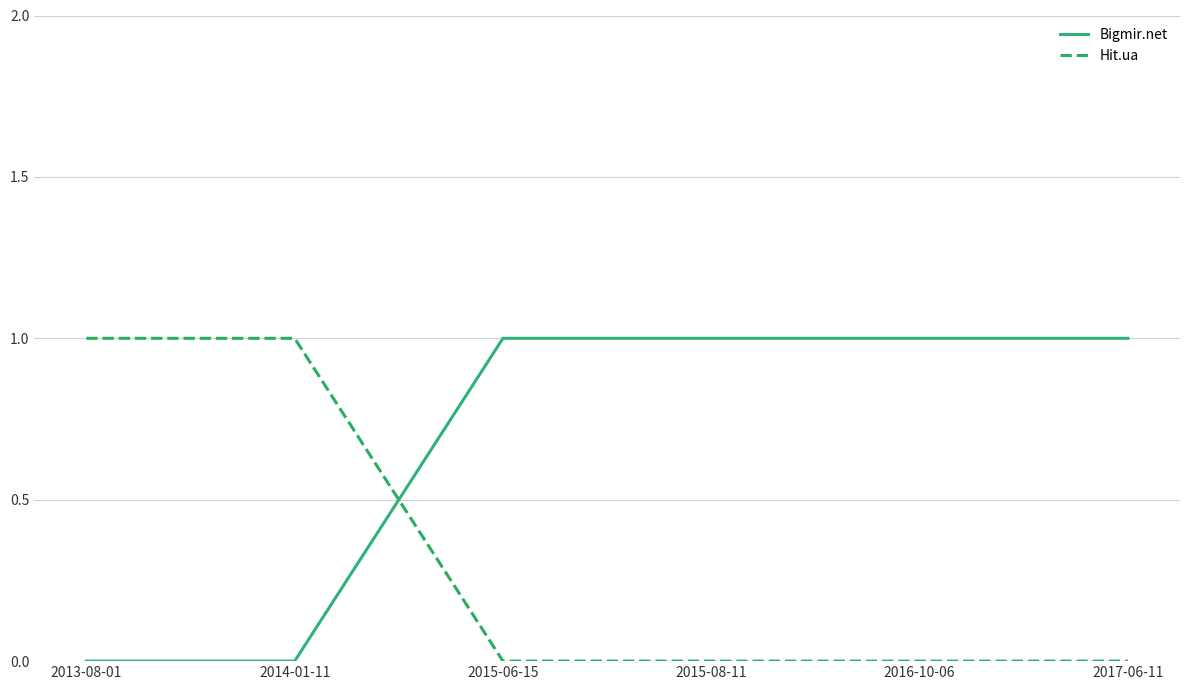

What is the maximum value shown in the chart?

1